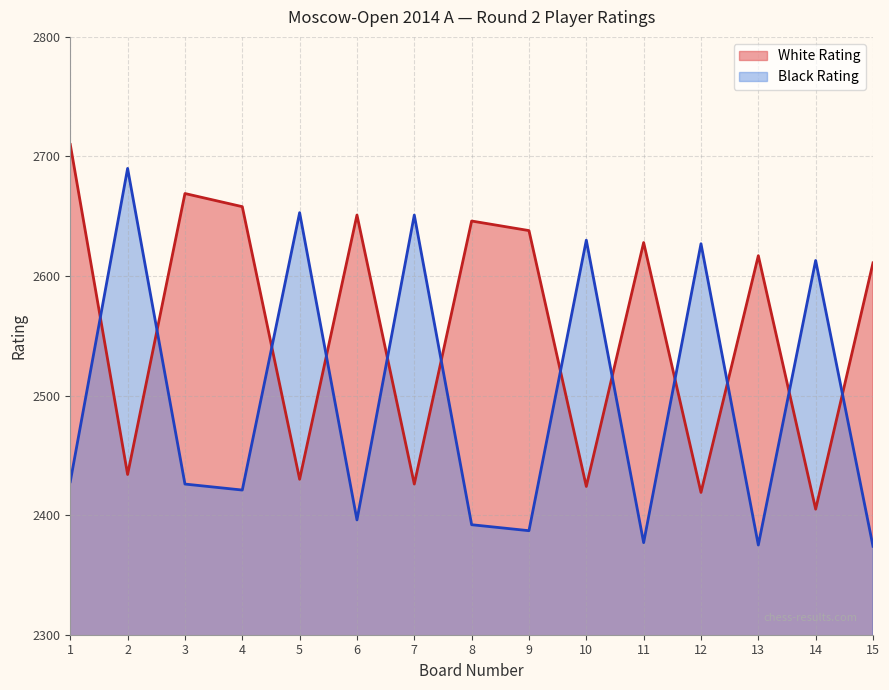

How many interior local valleys does the Black Rating series have?

5